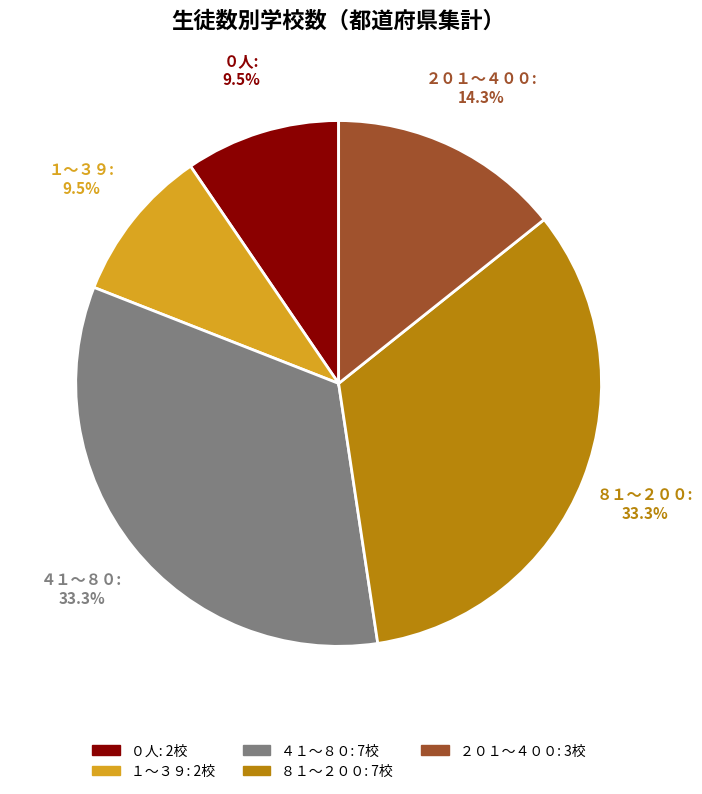

True or false: ４１～８０ accounts for 33% of the total.

True